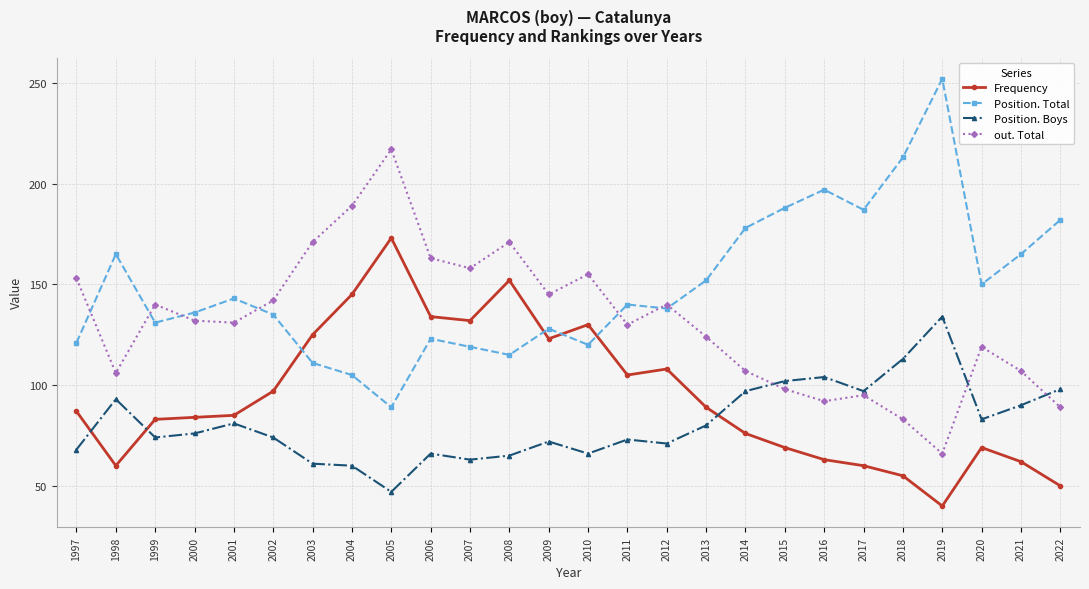

What is the value of the out. Total point at the 2nd from the left?

106